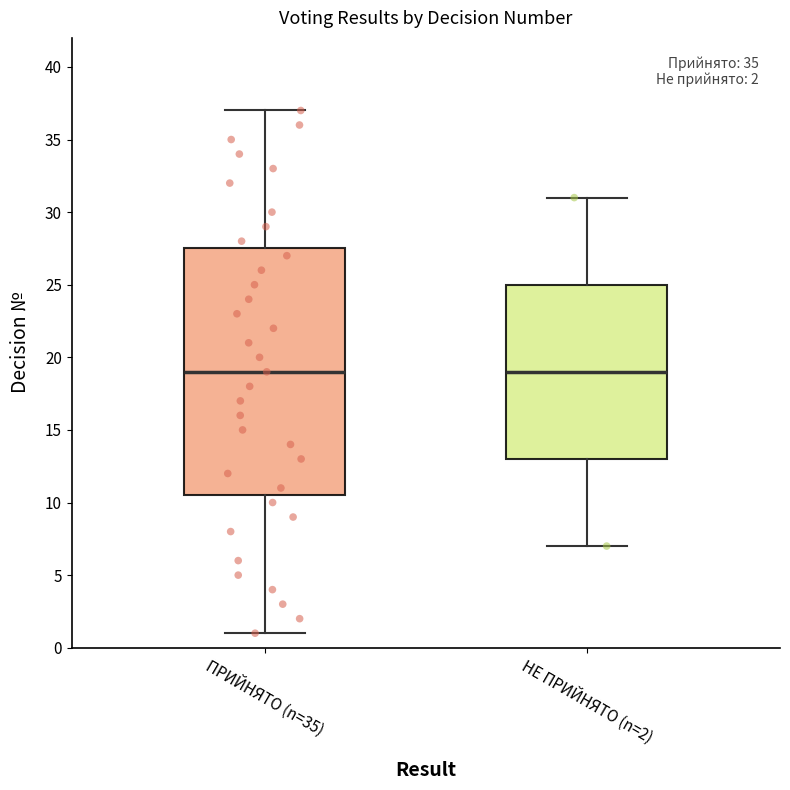

Which box is the tallest, from its lower edge to its upper edge?

ПРИЙНЯТО (n=35)